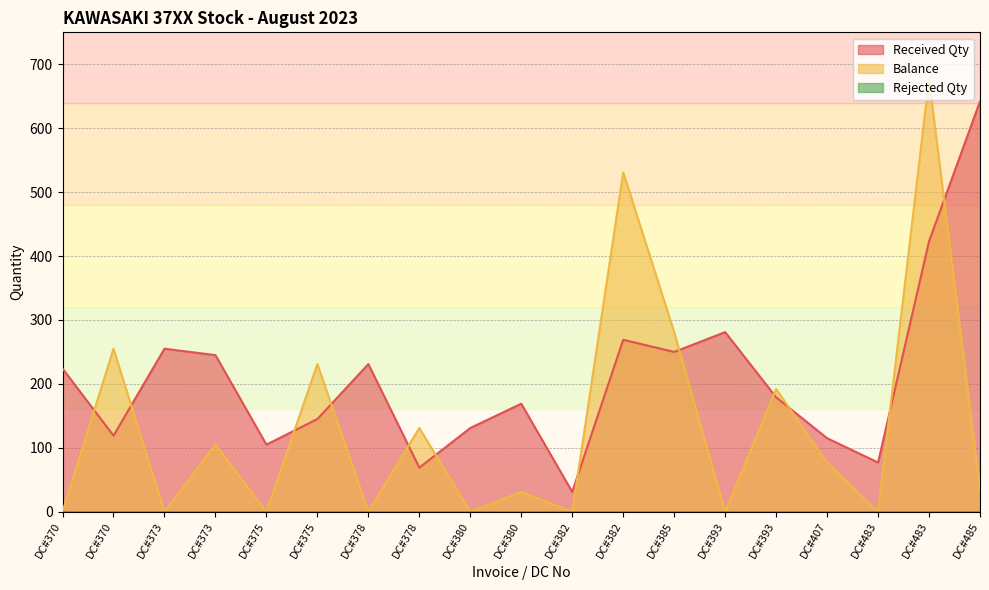

What is the spread (max minus min) of values at DC#380?

131